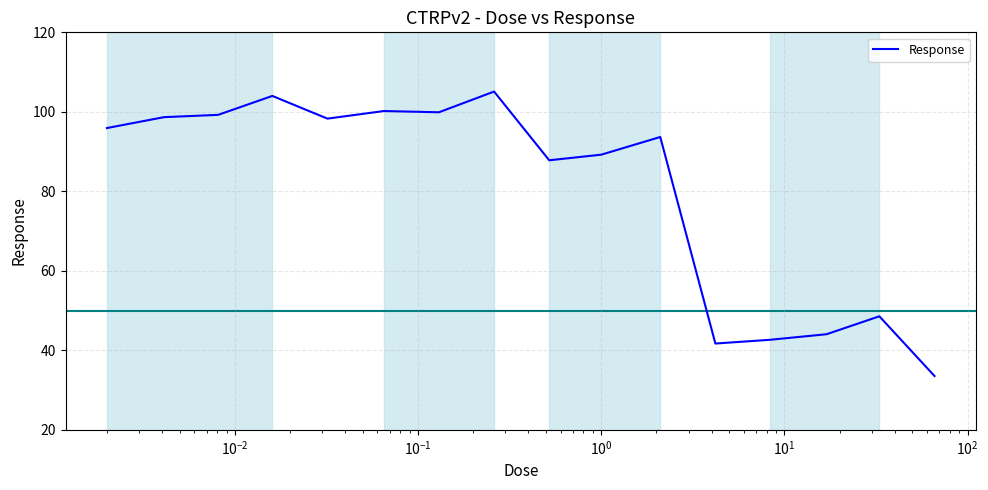

What is the greatest value displayed?

105.1